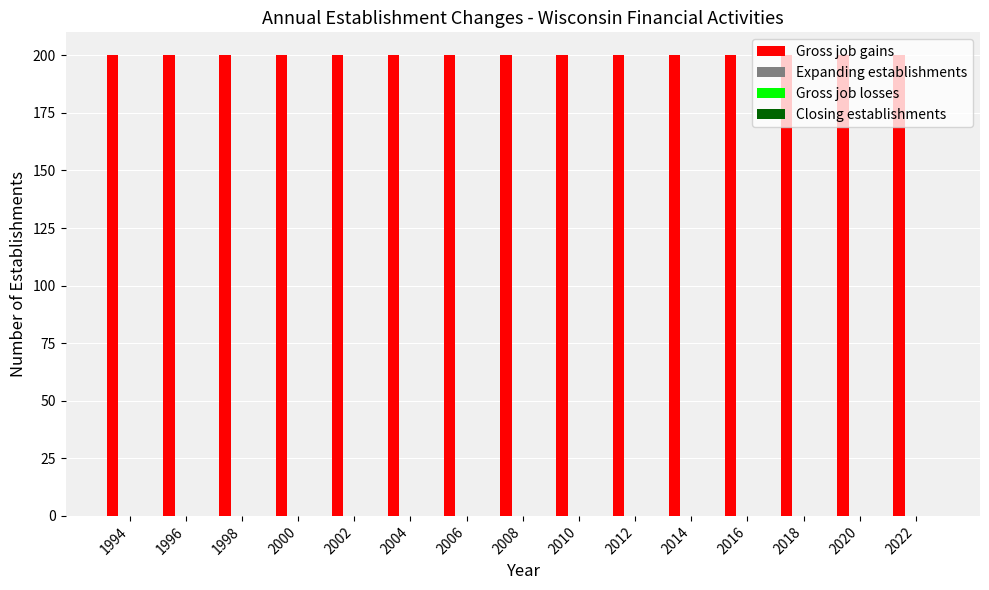

Is the value of Gross job losses at 2018 greater than the value of Gross job gains at 1996?

No